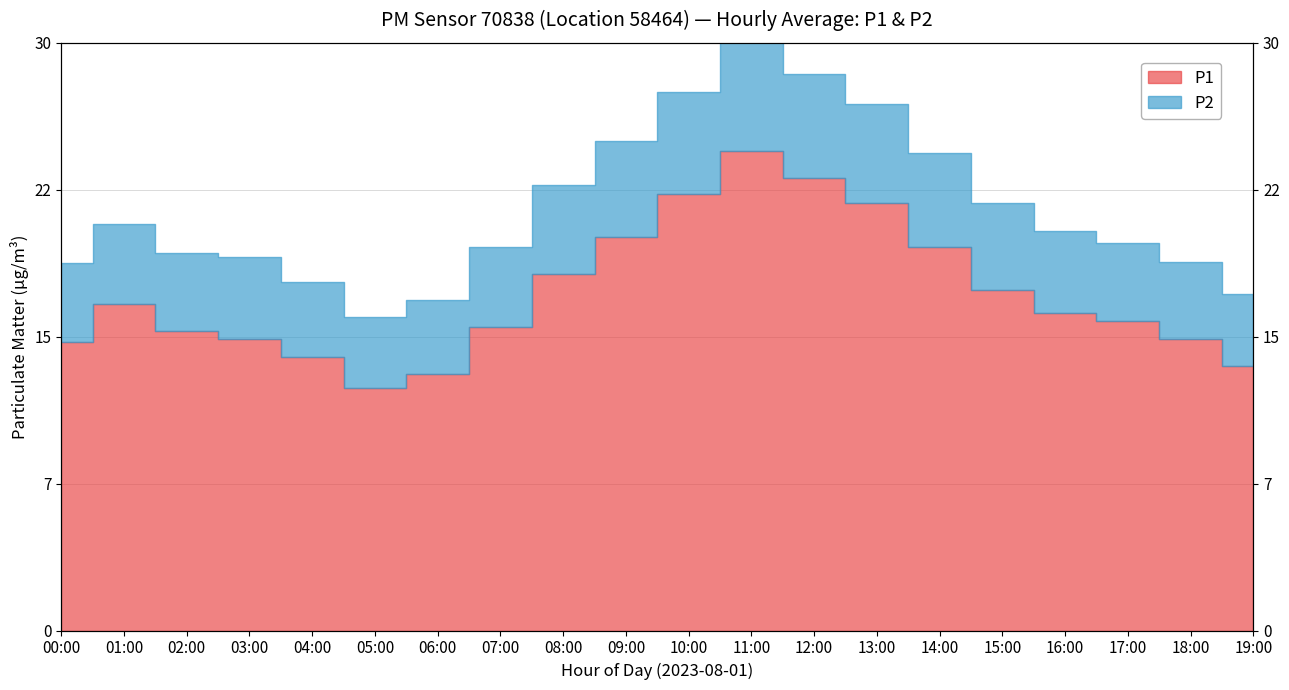

What position from the left is 01:00?

2